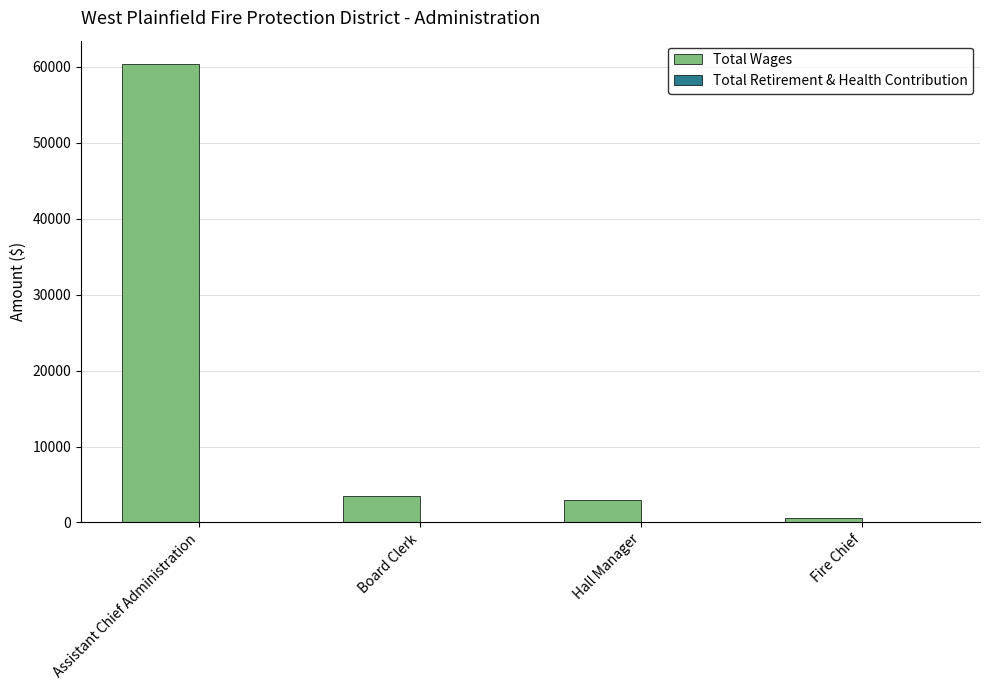

Approximately how many times larger is the value at Assistant Chief Administration compared to Hall Manager?

20.1